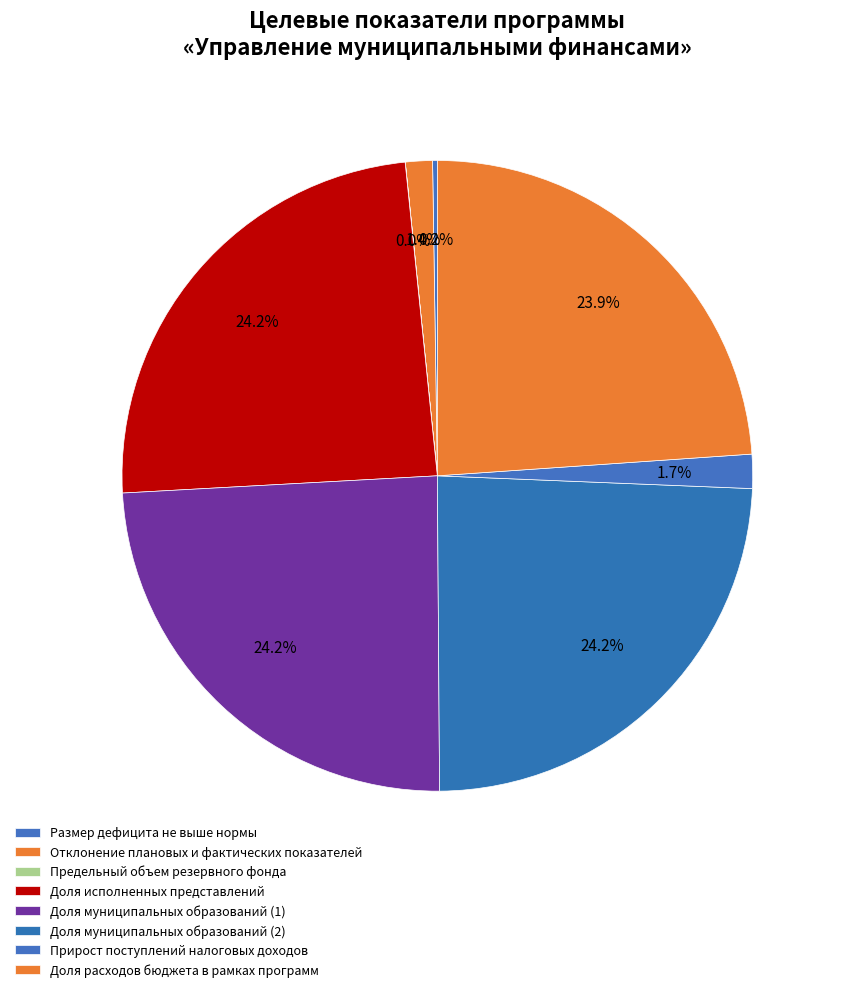

True or false: Размер дефицита не выше нормы accounts for 0% of the total.

True